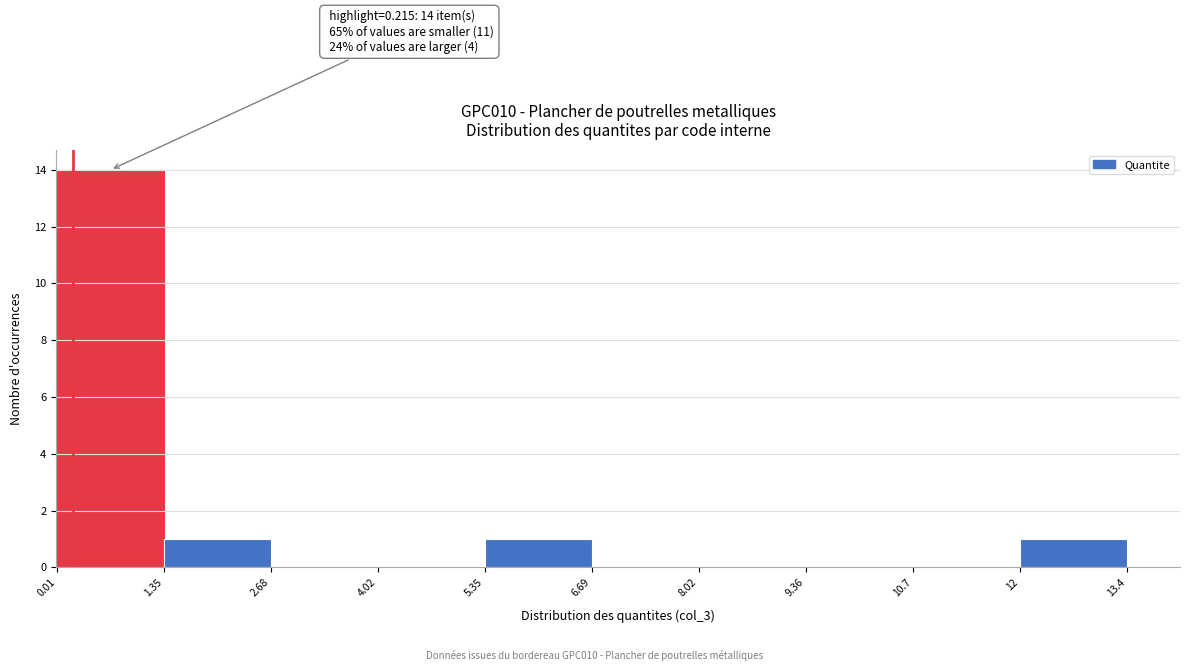

Over which range of the x-axis is the bar tallest?

0.01 to 1.35